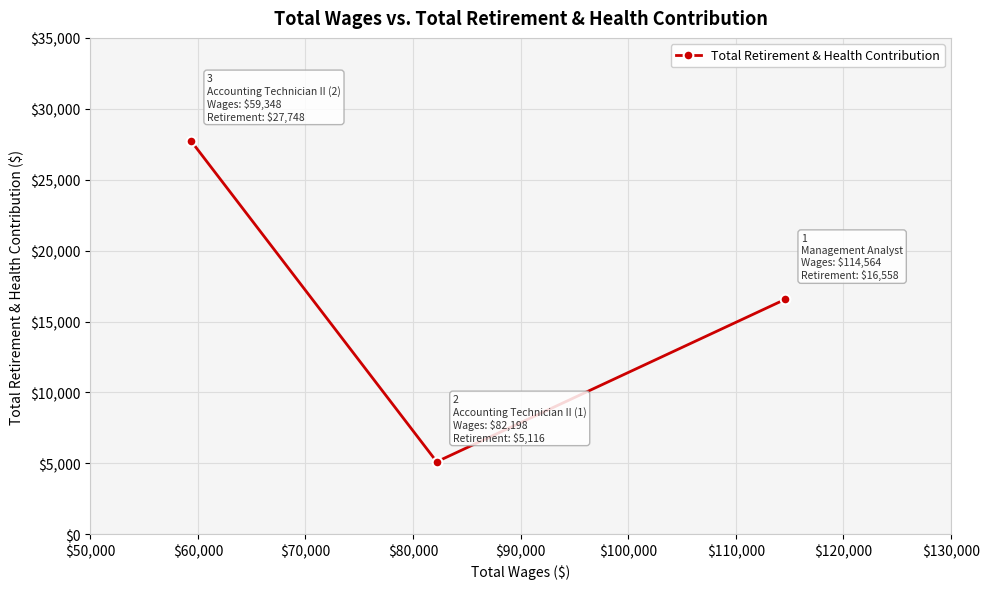

Count the values in the range 5116 to 27748.

3